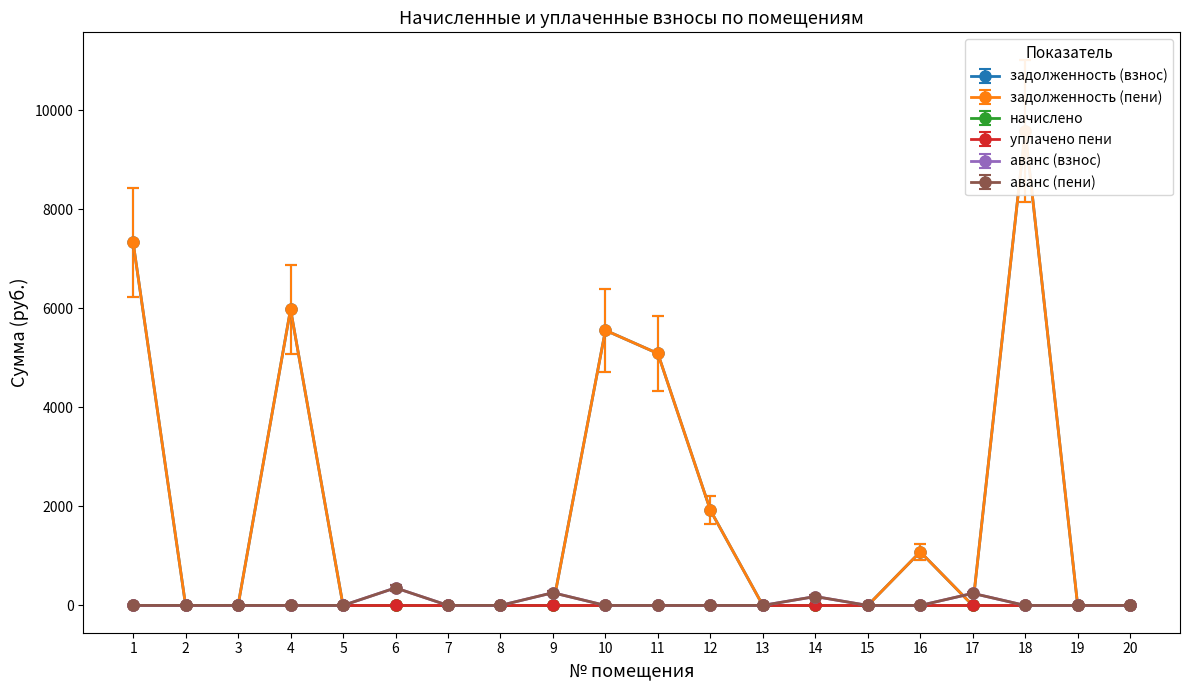

Between 1 and 11, which series saw the biggest shift?

задолженность (взнос)